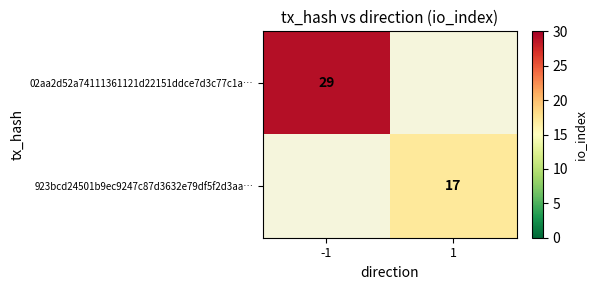

Count the number of data series in this chart.

2